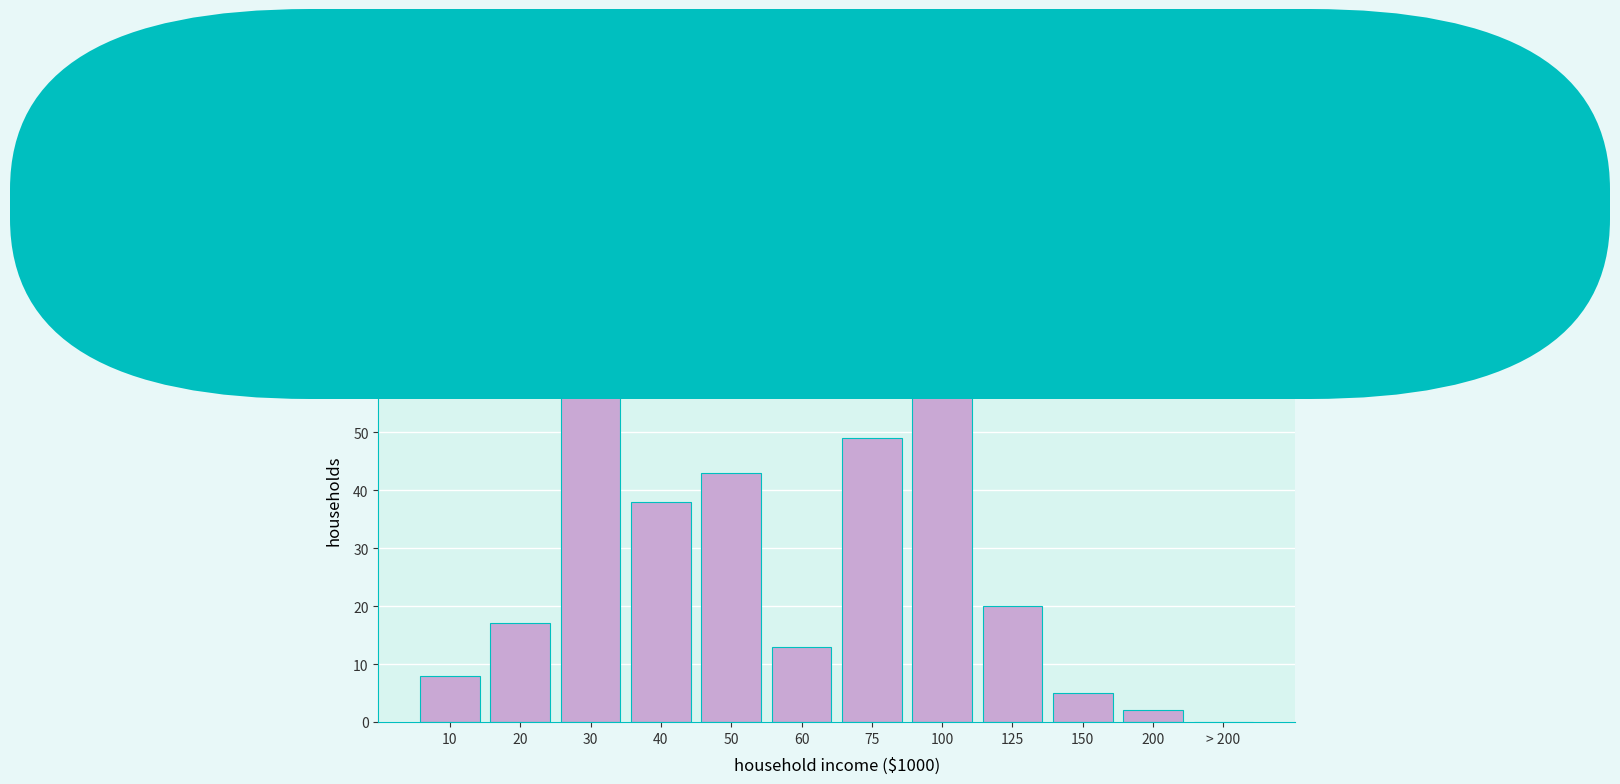

Reading left to right, list all the values displayed in this chart.

10=8	20=17	30=63	40=38	50=43	60=13	75=49	100=73	125=20	150=5	200=2	> 200=0